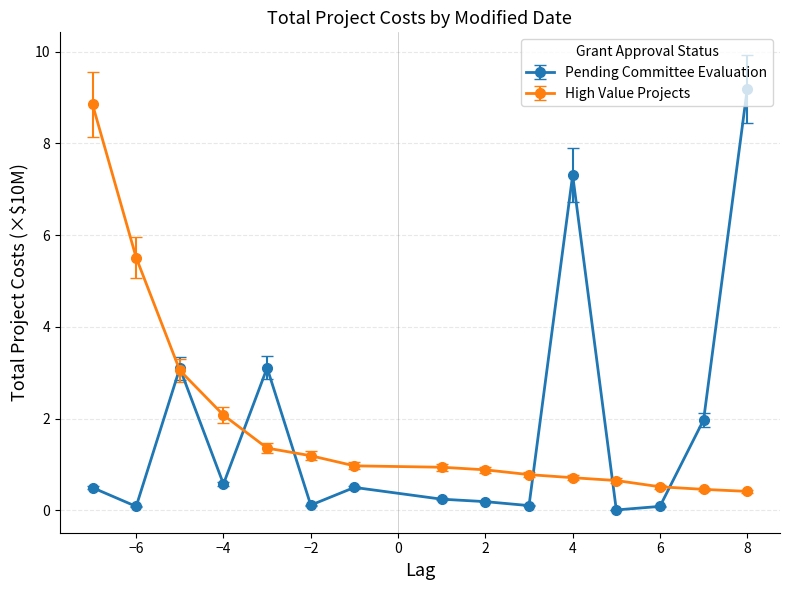

True or false: Pending Committee Evaluation has more than 1 points higher than both neighbors.

True